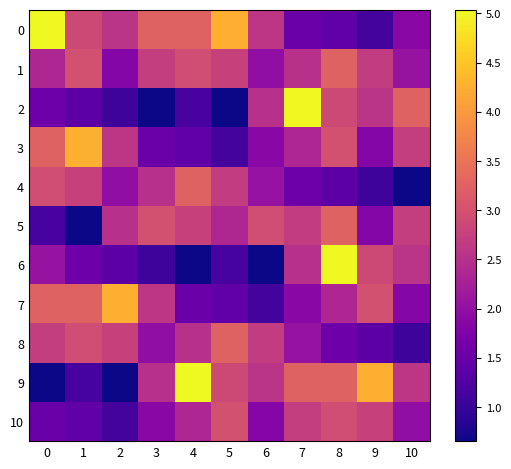

At which category is the sum across all series the highest?

8